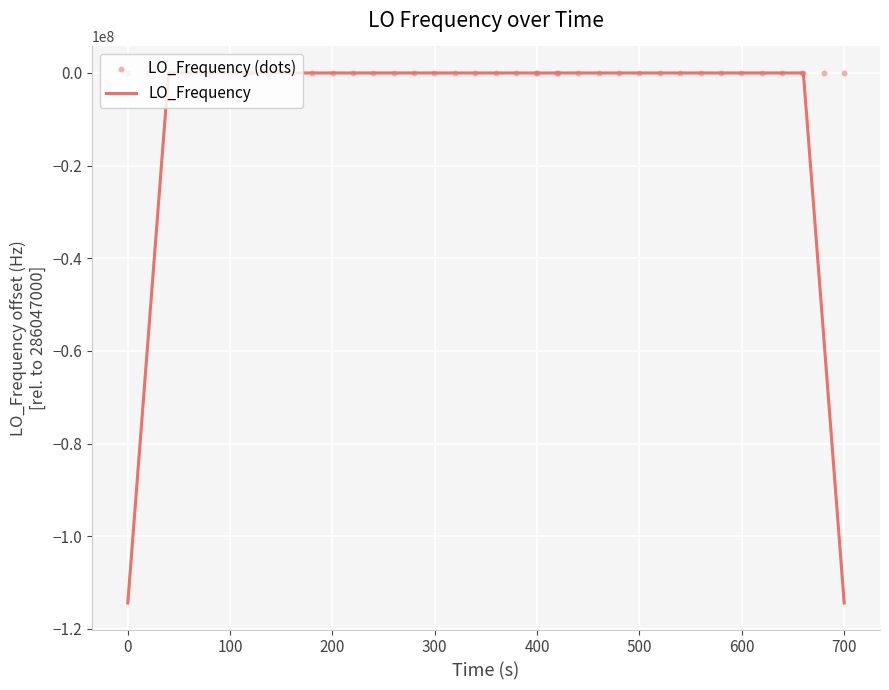

What are all the series names shown in the legend?

LO_Frequency, LO_Frequency (dots)